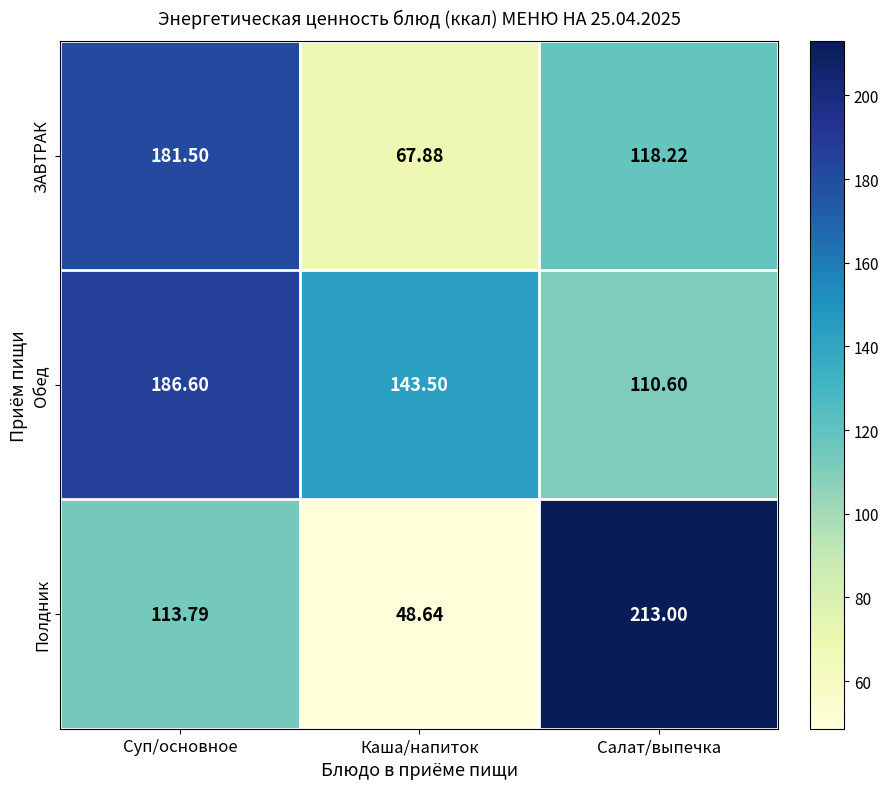

How many values in the Обед series exceed 143?

2